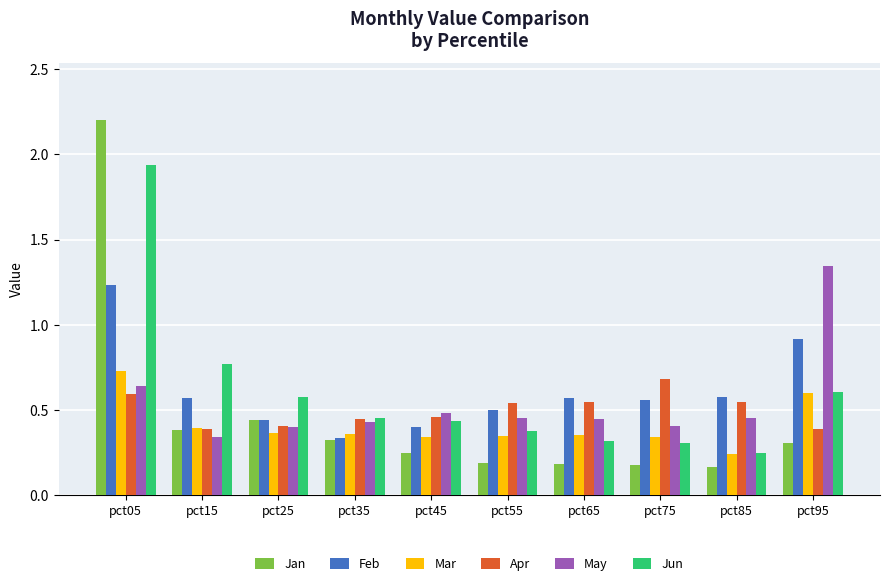

What are all the series names shown in the legend?

Jan, Feb, Mar, Apr, May, Jun